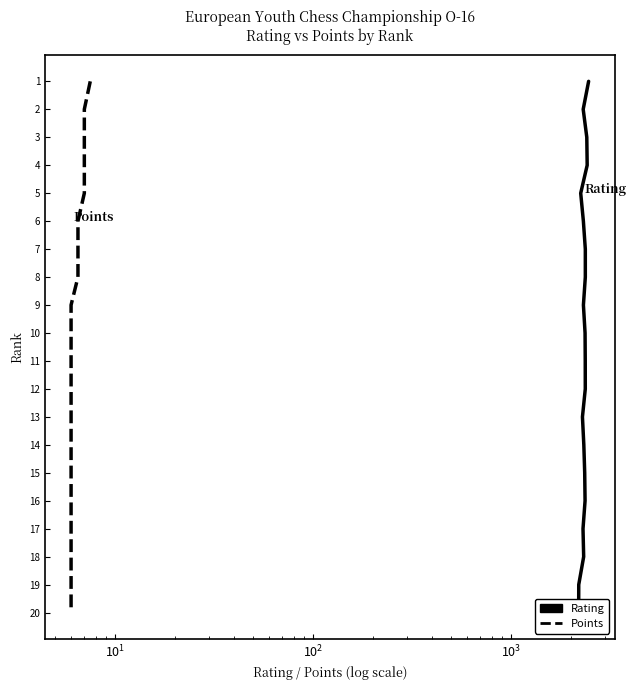

The Points series shows 5 at 10. True or false?

False